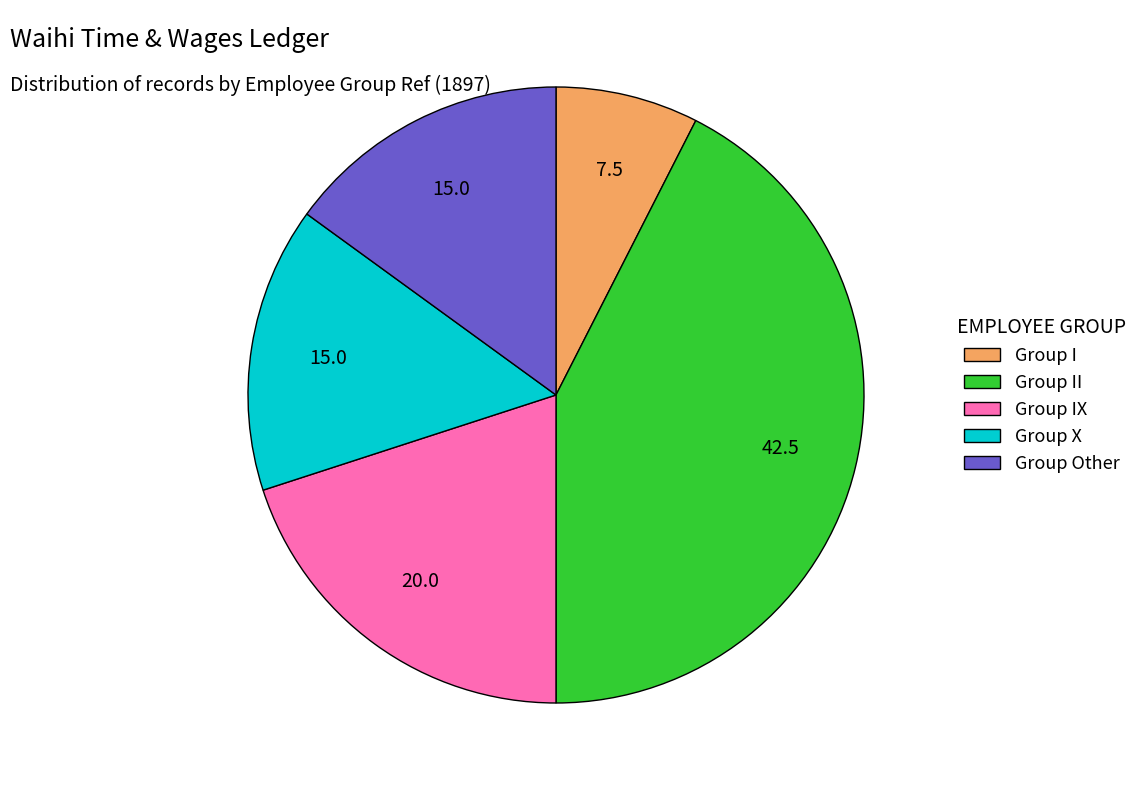

What is the ratio of the value at Group X to the value at Group I?

2.0